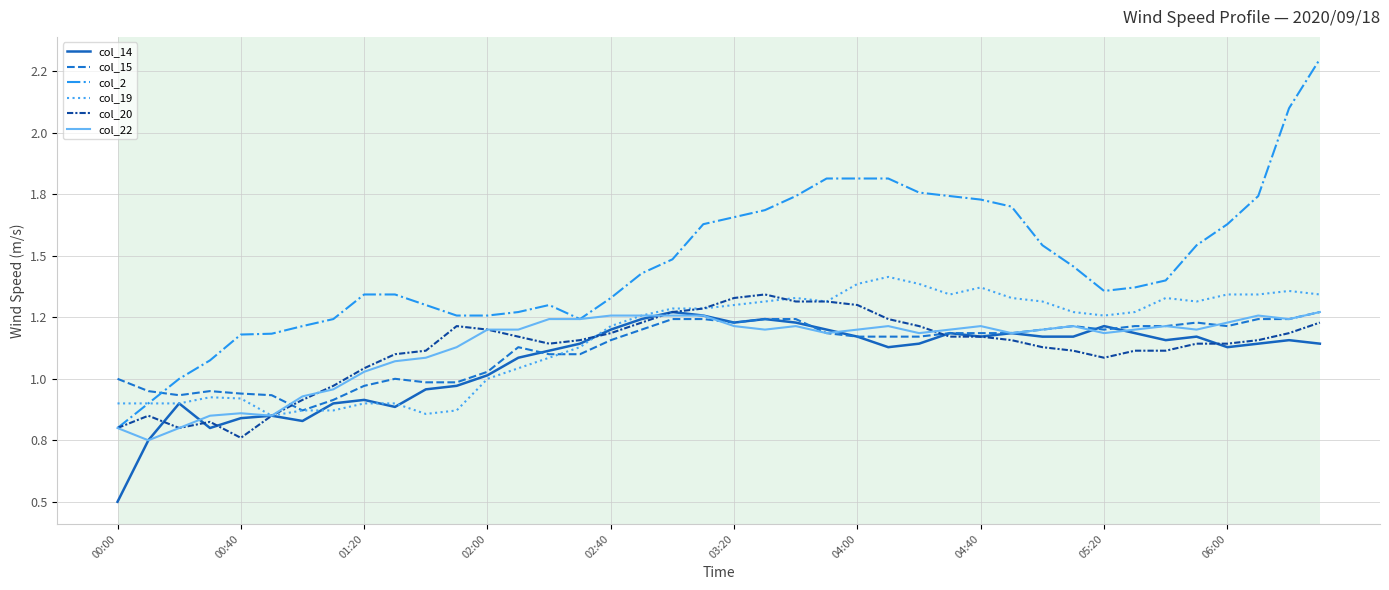

What are all the series names shown in the legend?

col_14, col_15, col_2, col_19, col_20, col_22